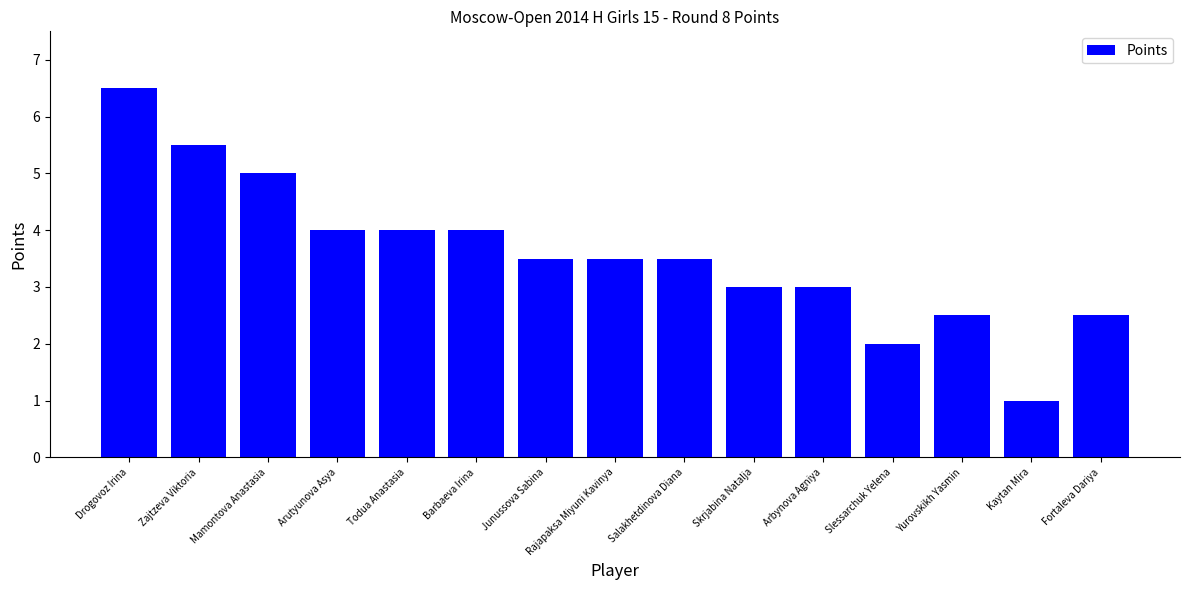

Which has a higher value, Skrjabina Natalja or Slessarchuk Yelena?

Skrjabina Natalja